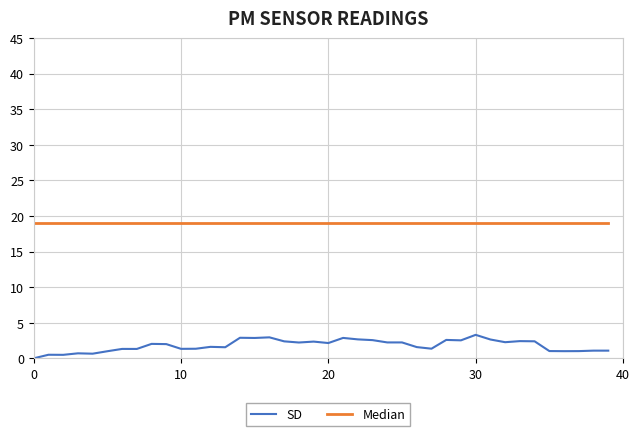

Which series has the widest spread of values?

SD